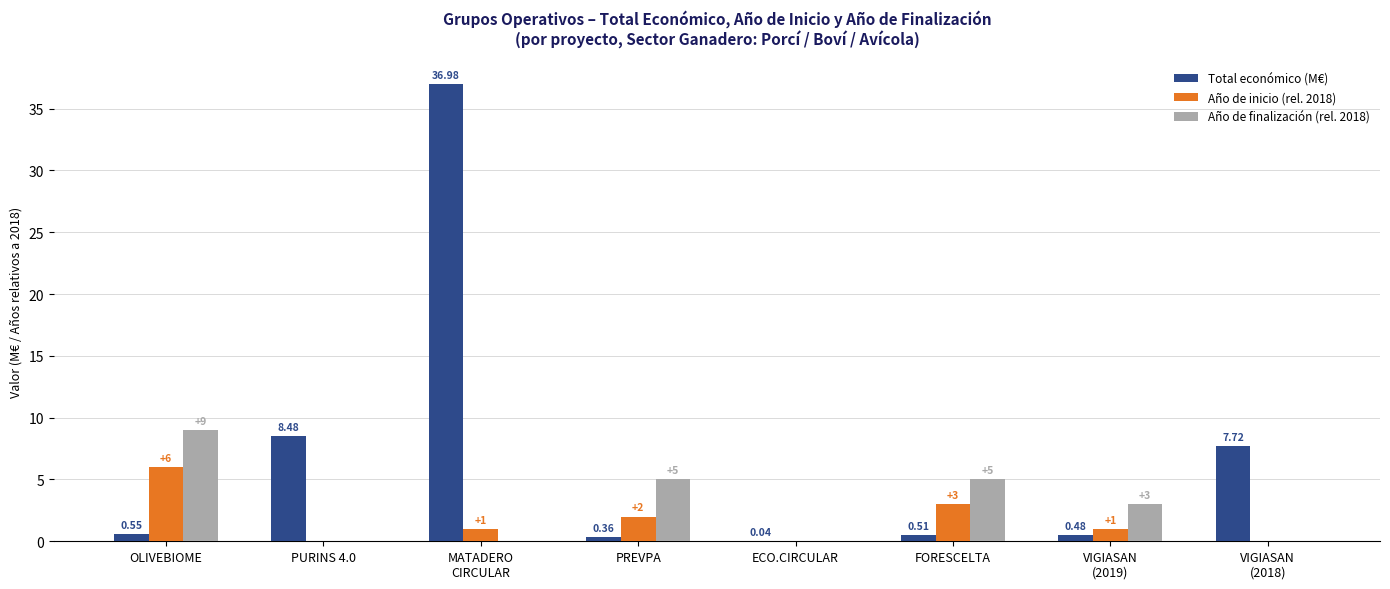

Count the Año de inicio (rel. 2018) values in the range 0 to 3.

7